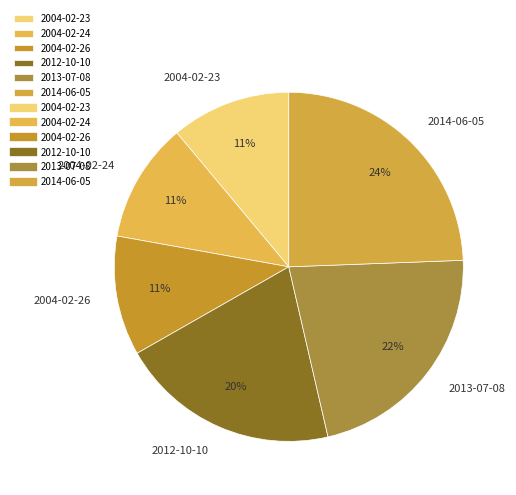

True or false: 2004-02-26 accounts for 11% of the total.

True